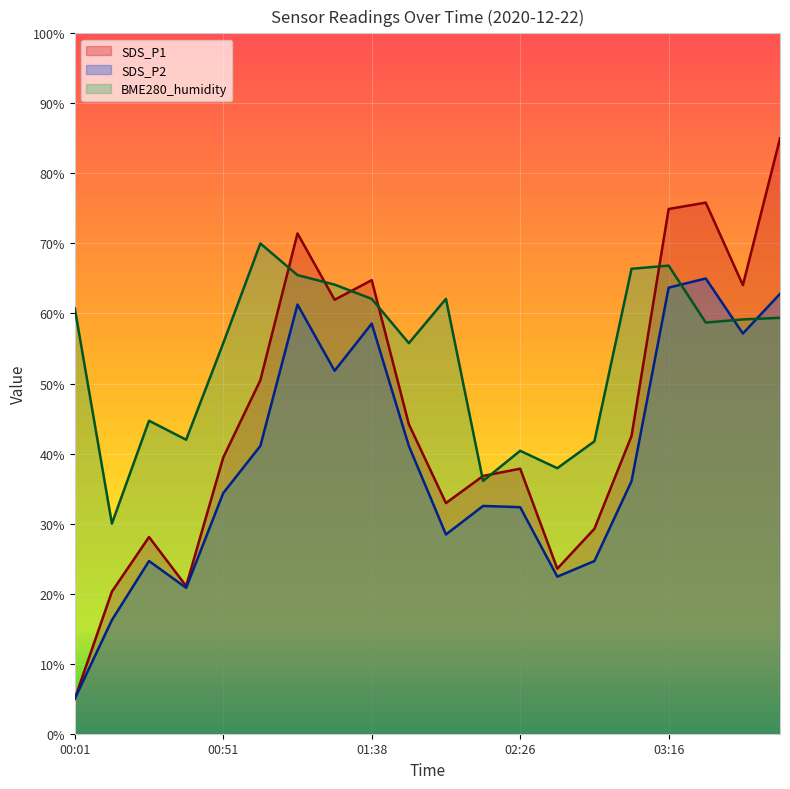

Reading left to right, list all the values displayed in this chart.

SDS_P1: 00:01=5.0	00:14=20.3	00:26=28.1	00:38=21.1	00:51=39.4	01:03=50.5	01:16=71.4	01:28=62.0	01:38=64.8	01:49=44.2	02:01=32.9	02:14=36.8	02:26=37.8	02:38=23.6	02:51=29.3	03:03=42.5	03:16=74.9	03:28=75.8	03:41=64.0	03:53=85.0
SDS_P2: 00:01=5.0	00:14=16.2	00:26=24.7	00:38=20.8	00:51=34.4	01:03=41.1	01:16=61.3	01:28=51.8	01:38=58.6	01:49=41.1	02:01=28.4	02:14=32.5	02:26=32.3	02:38=22.4	02:51=24.7	03:03=36.1	03:16=63.7	03:28=65.0	03:41=57.1	03:53=62.8
BME280_humidity: 00:01=60.7	00:14=30.0	00:26=44.7	00:38=42.0	00:51=55.8	01:03=70.0	01:16=65.5	01:28=64.1	01:38=62.1	01:49=55.8	02:01=62.1	02:14=36.1	02:26=40.4	02:38=37.9	02:51=41.8	03:03=66.4	03:16=66.8	03:28=58.7	03:41=59.2	03:53=59.4